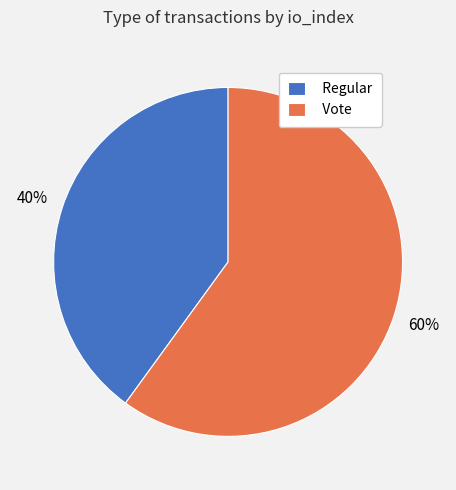

What is the majority slice?

Vote